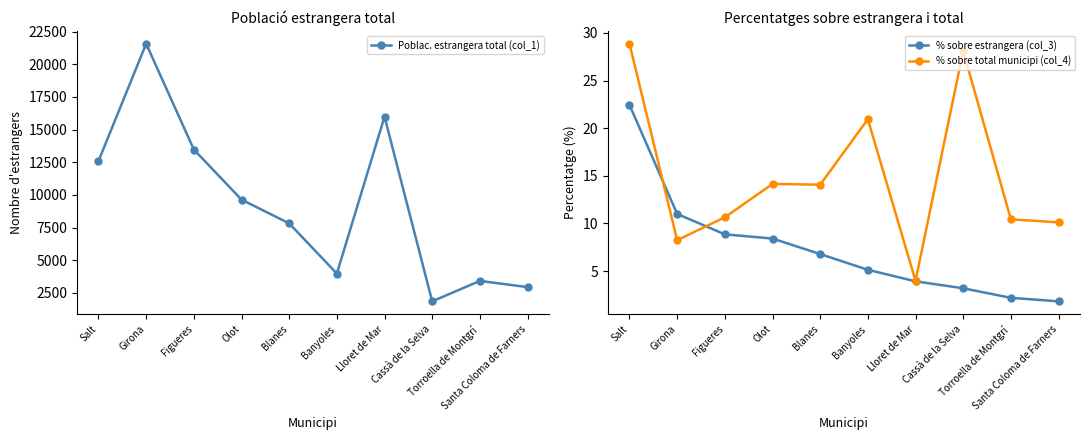

True or false: Poblac. estrangera total (col_1) has a value of 13477.0 at Figueres.

True